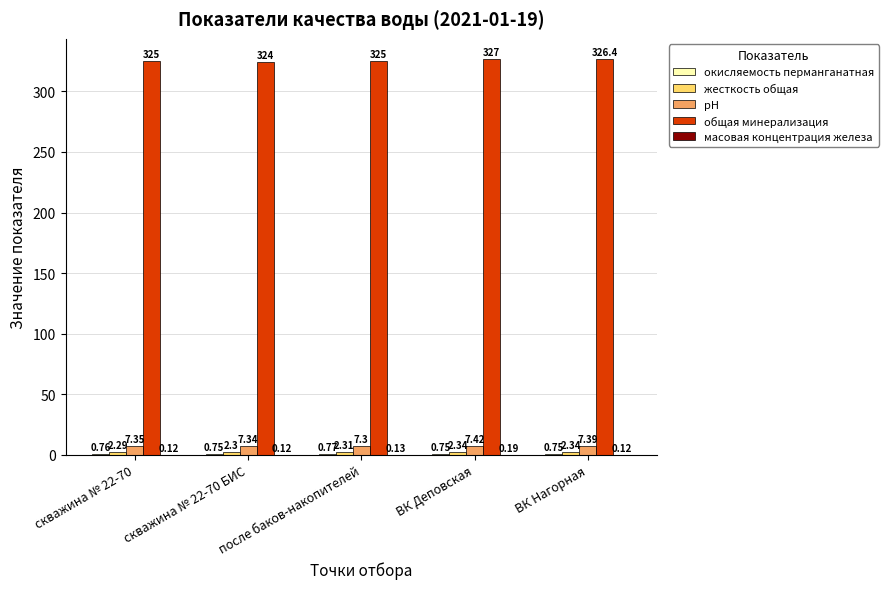

How many distinct data groups are displayed?

5